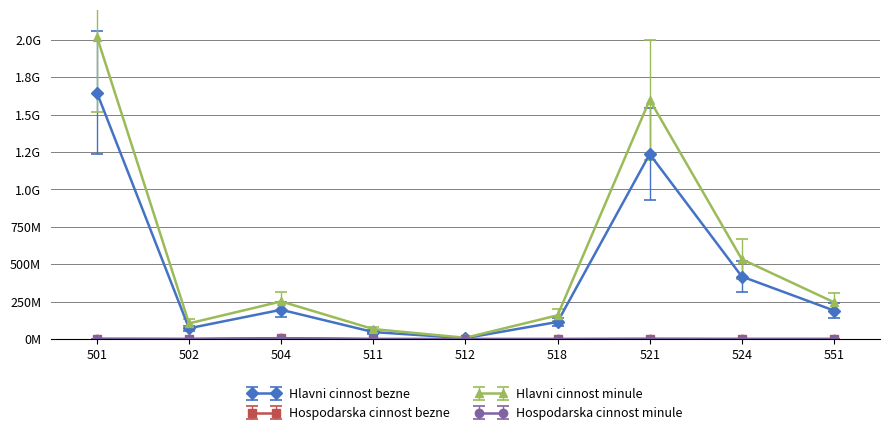

What is the value of the Hospodarska cinnost bezne point at the 7th from the left?

768015.2